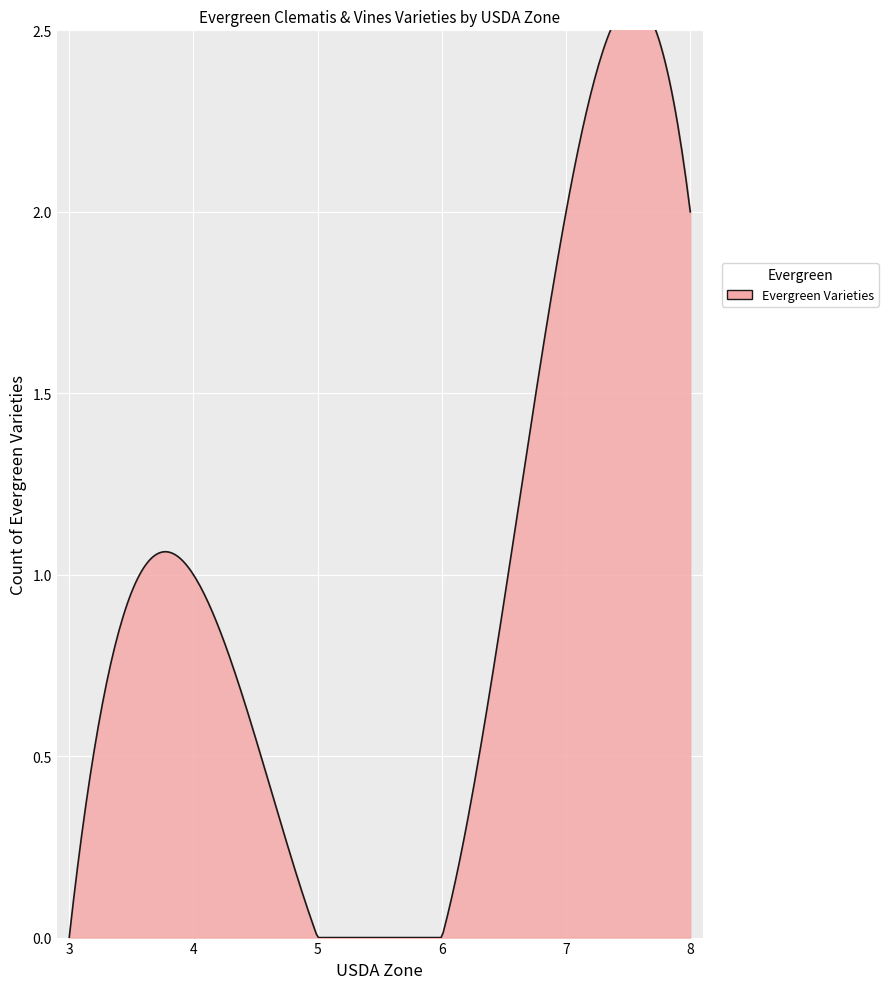

How many values are between 0 and 2?

7